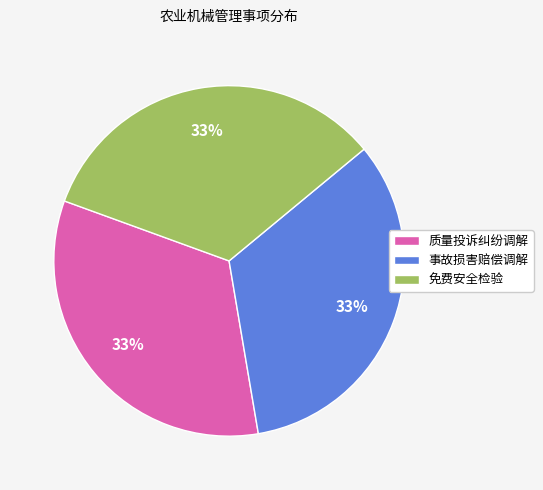

Is there any slice that represents more than half of the pie?

No